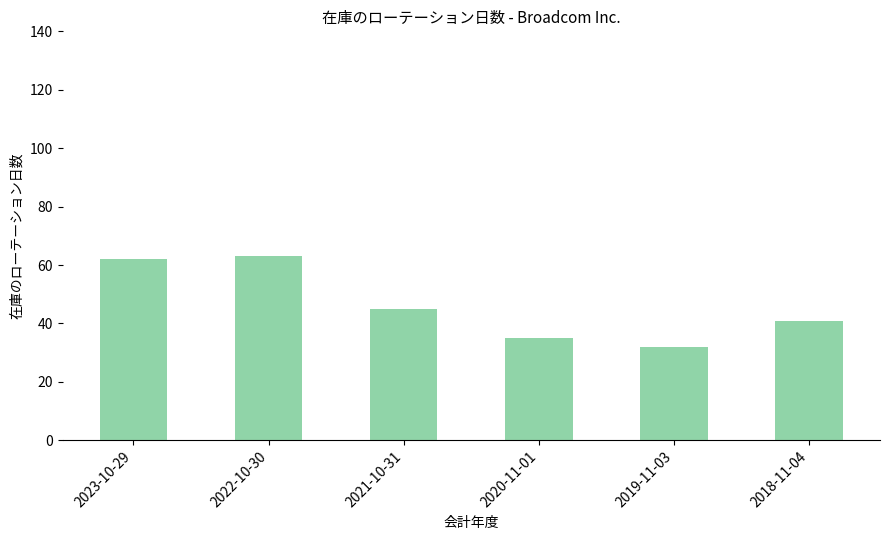

Which category has the lowest value across all series?

2019-11-03